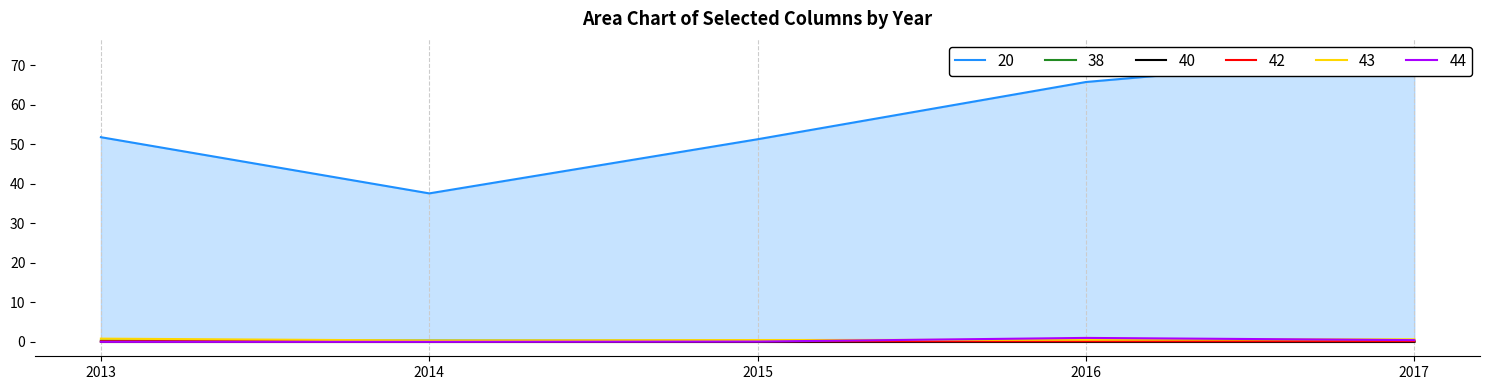

What is the difference between the maximum and minimum values in the 38 series?

0.2